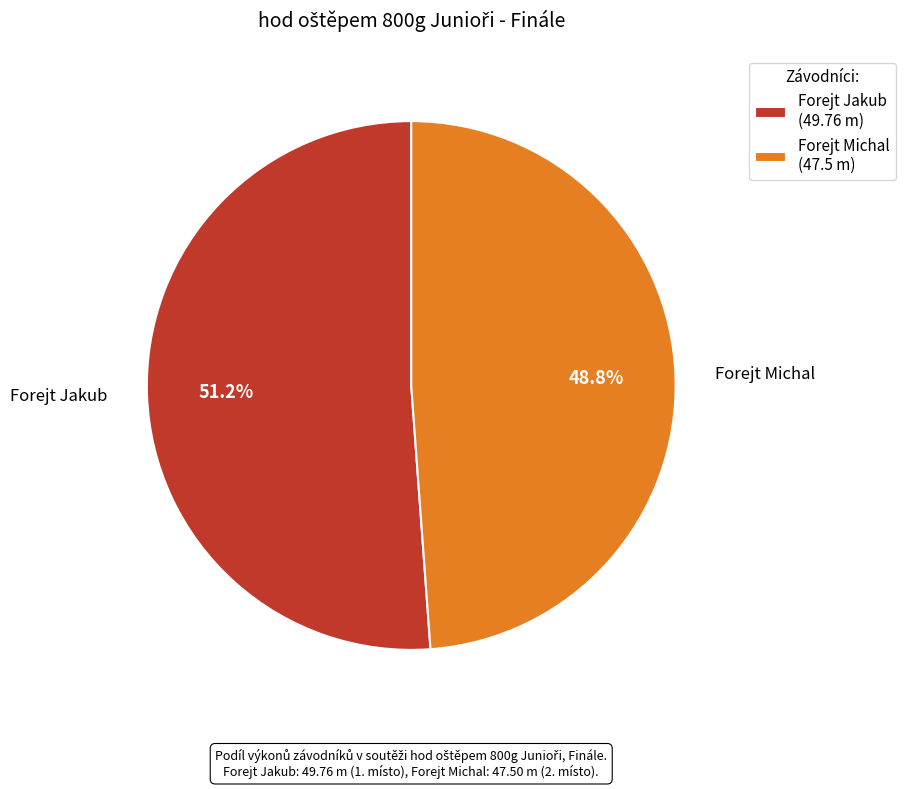

What is the smallest slice in the pie chart?

Forejt Michal